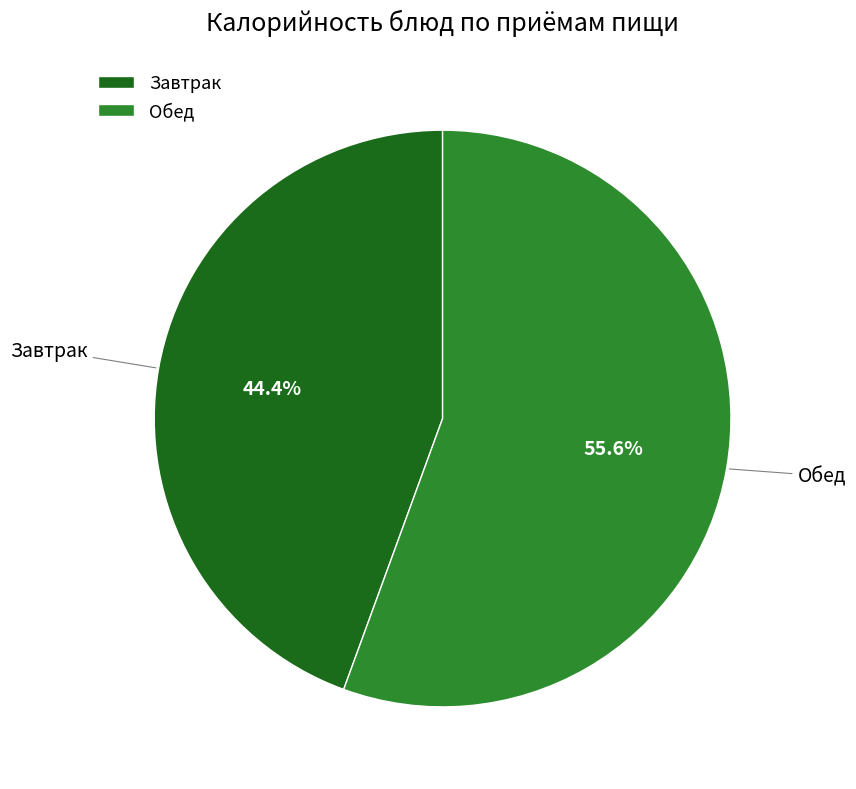

What is the smallest slice in the pie chart?

Завтрак